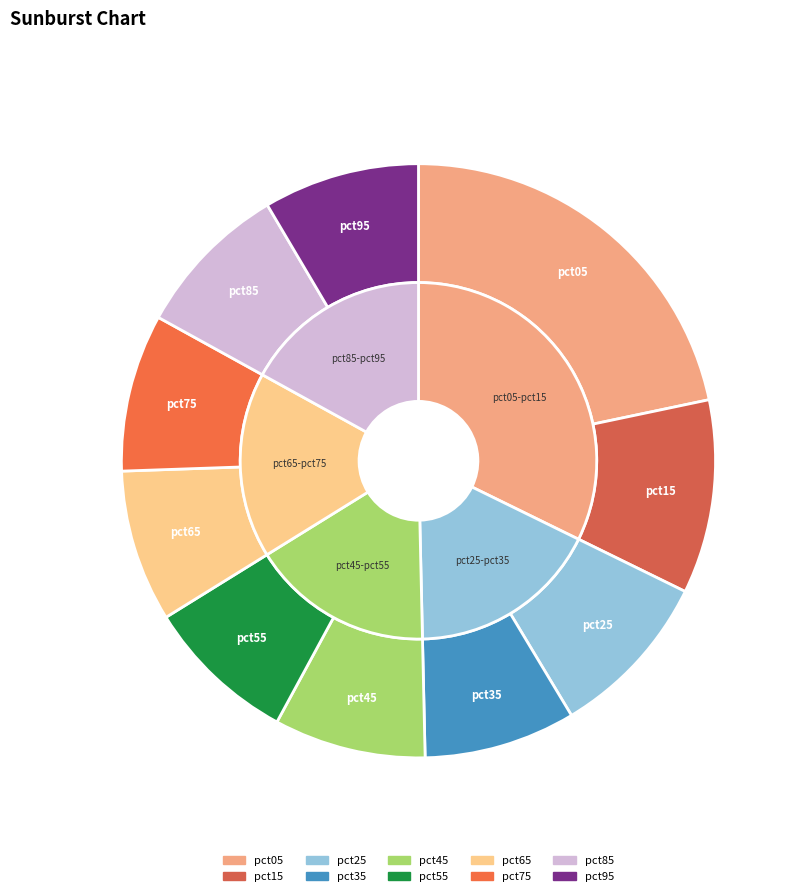

Does pct25 represent more than half of the total?

No